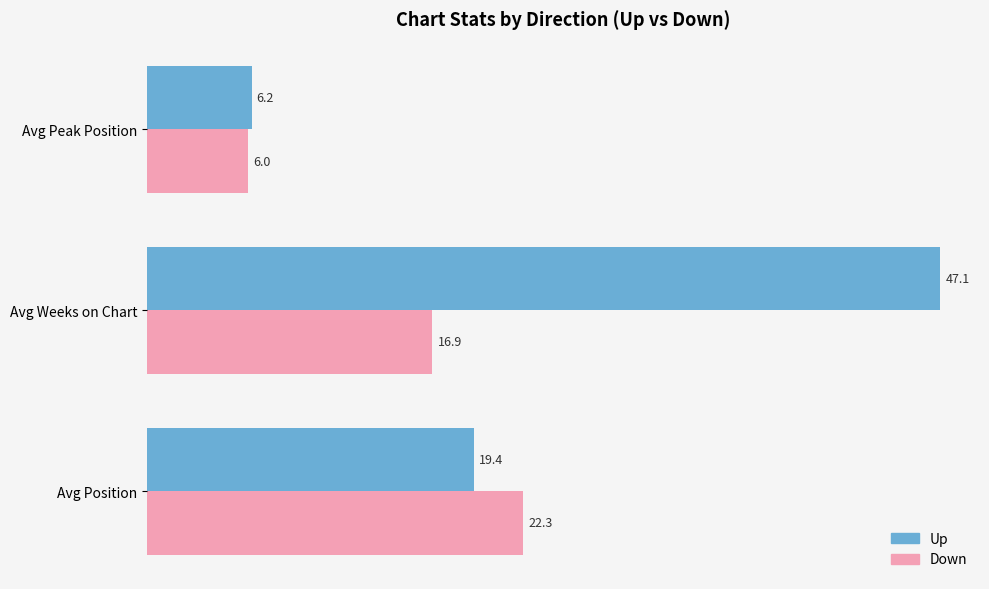

The value of Down at Avg Peak Position is 6.0. True or false?

True